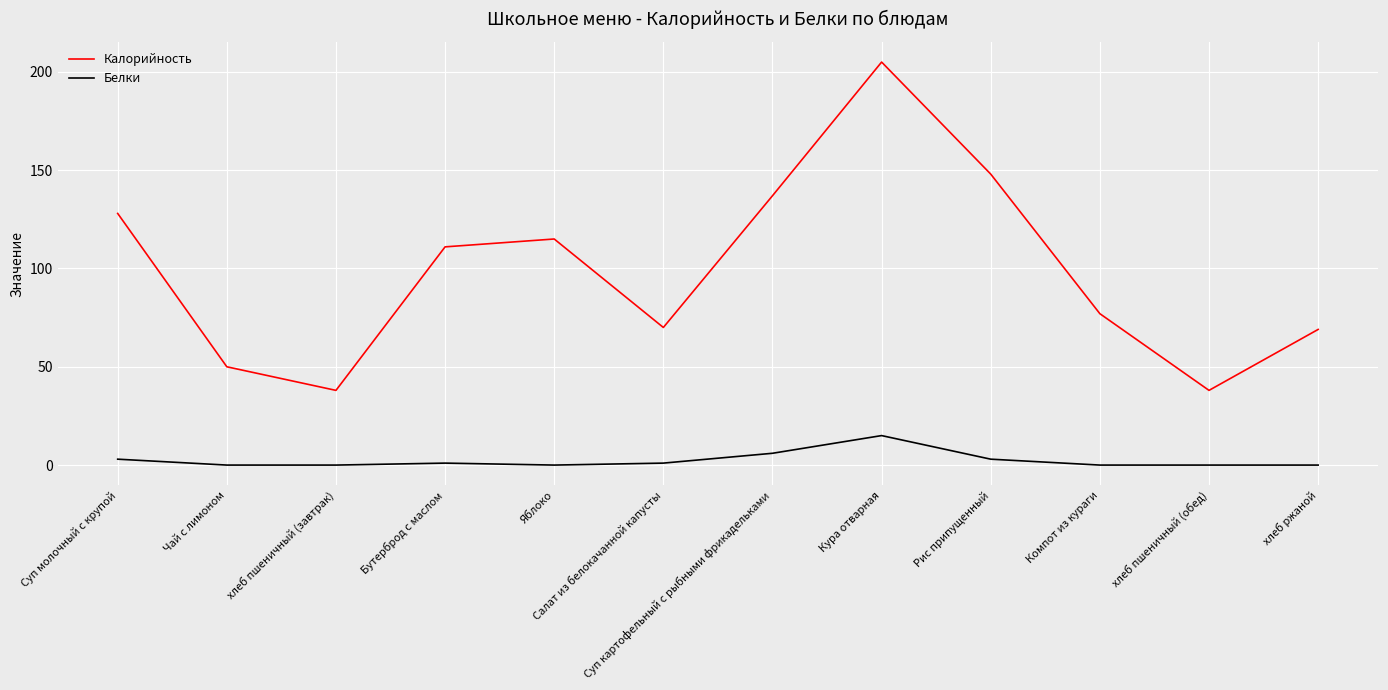

Which category has the highest value in the Калорийность series?

Кура отварная